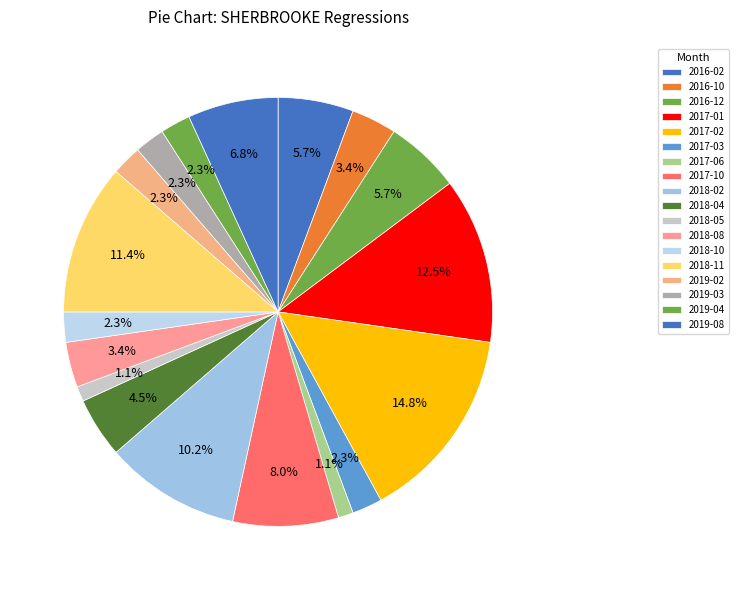

Between 2017-10 and 2018-02, which is larger?

2018-02